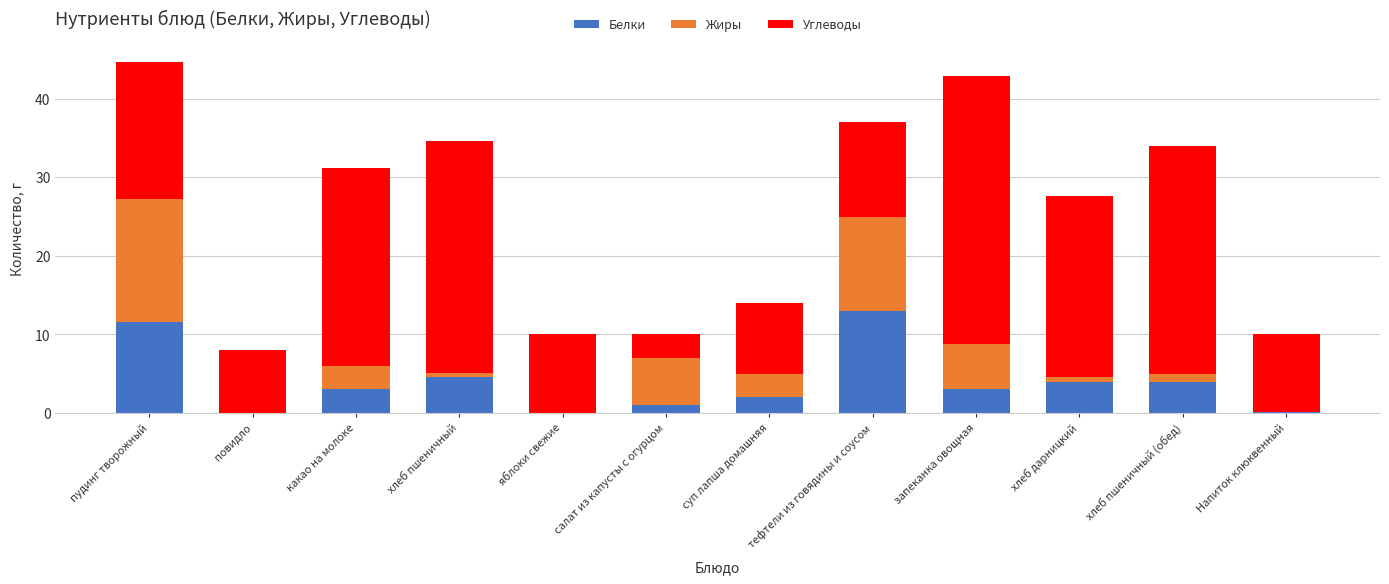

The value of Белки at хлеб пшеничный is 4.6. True or false?

True